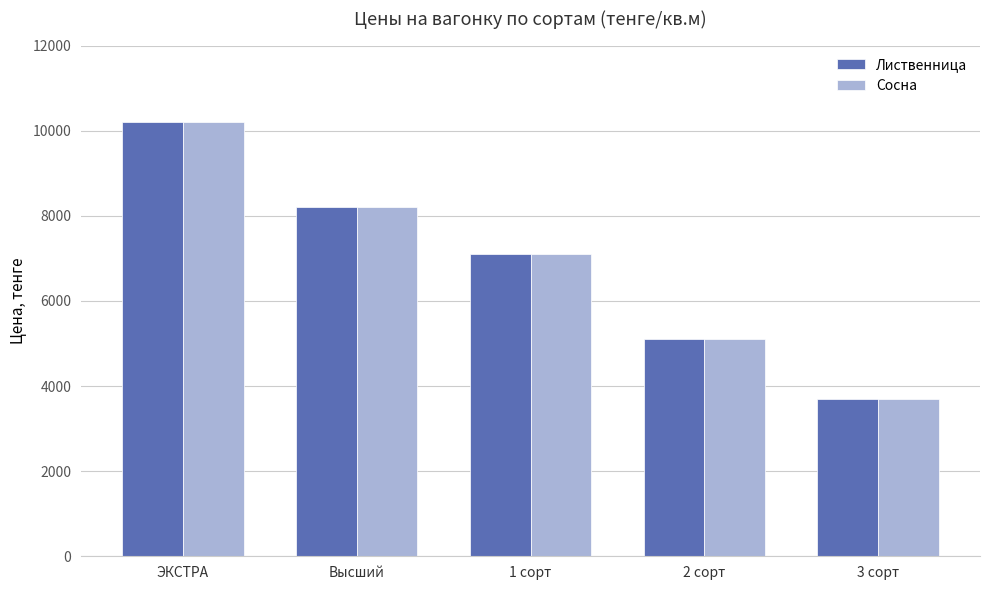

What is the difference between the second highest and minimum values in the Сосна series?

4500